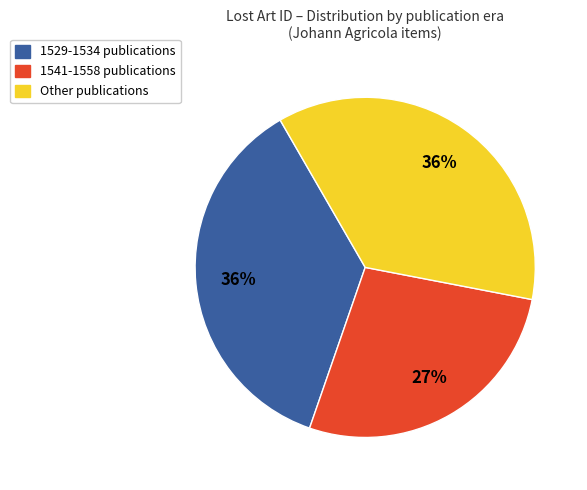

Is there a majority slice in this chart?

No